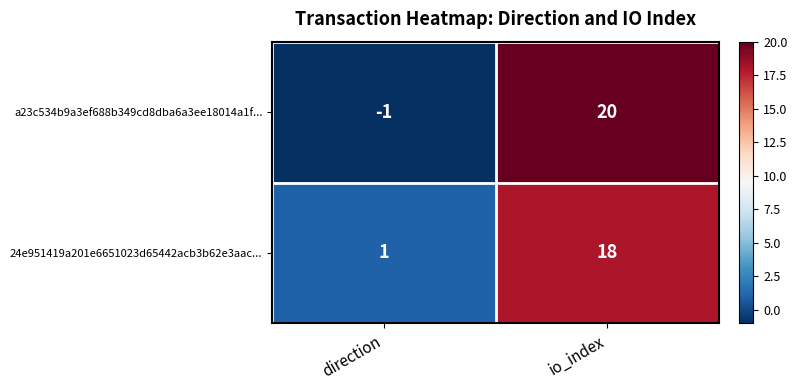

At which label is 24e951419a201e6651023d65442acb3b62e3aac... closest to 9?

direction